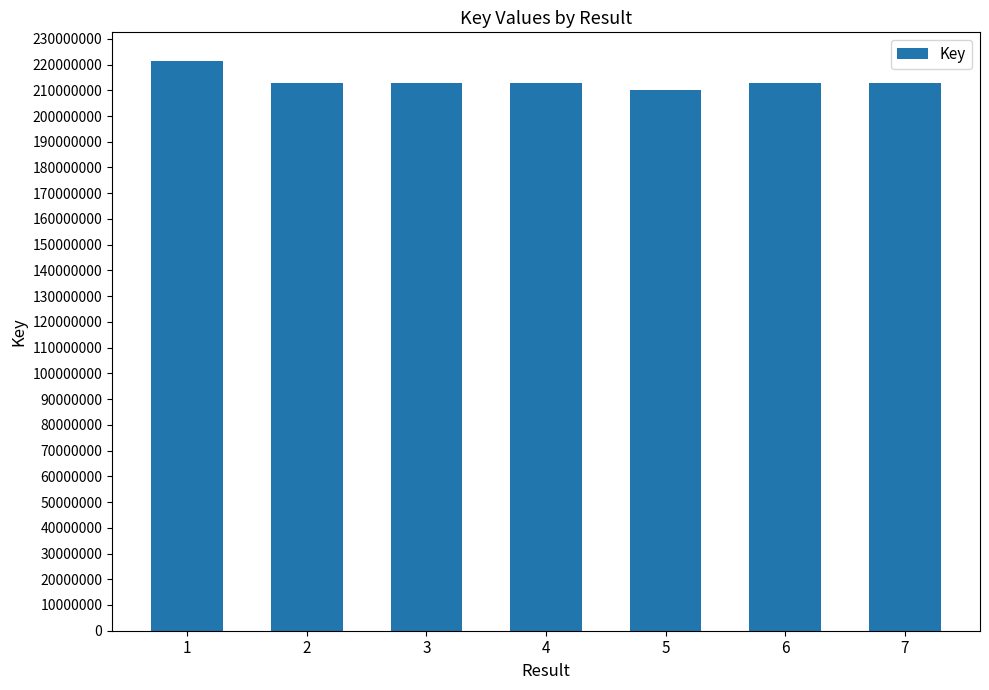

What is the maximum value shown in the chart?

221442155